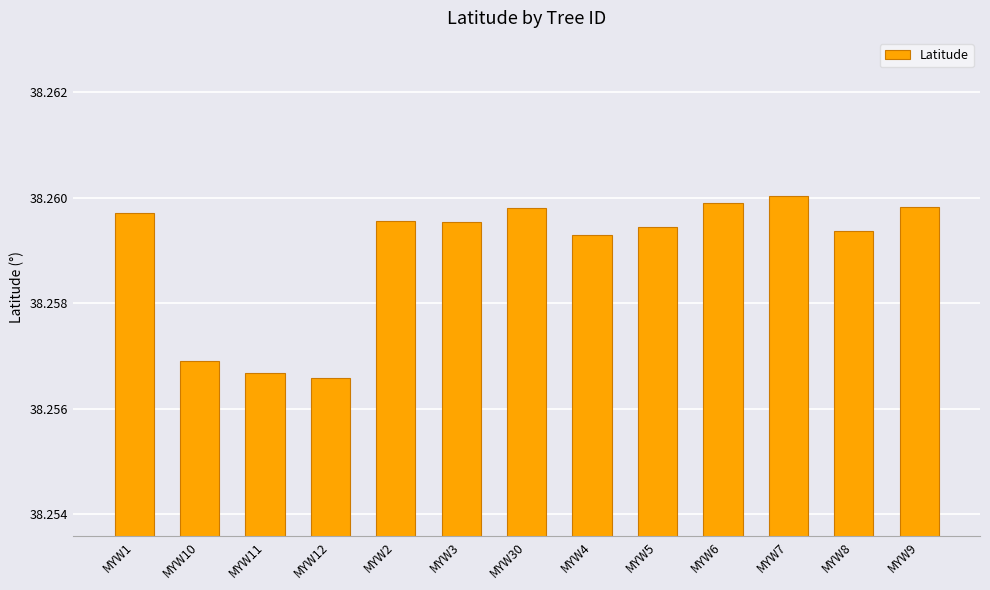

The chart shows a value of 52.7 at MYW3. True or false?

False